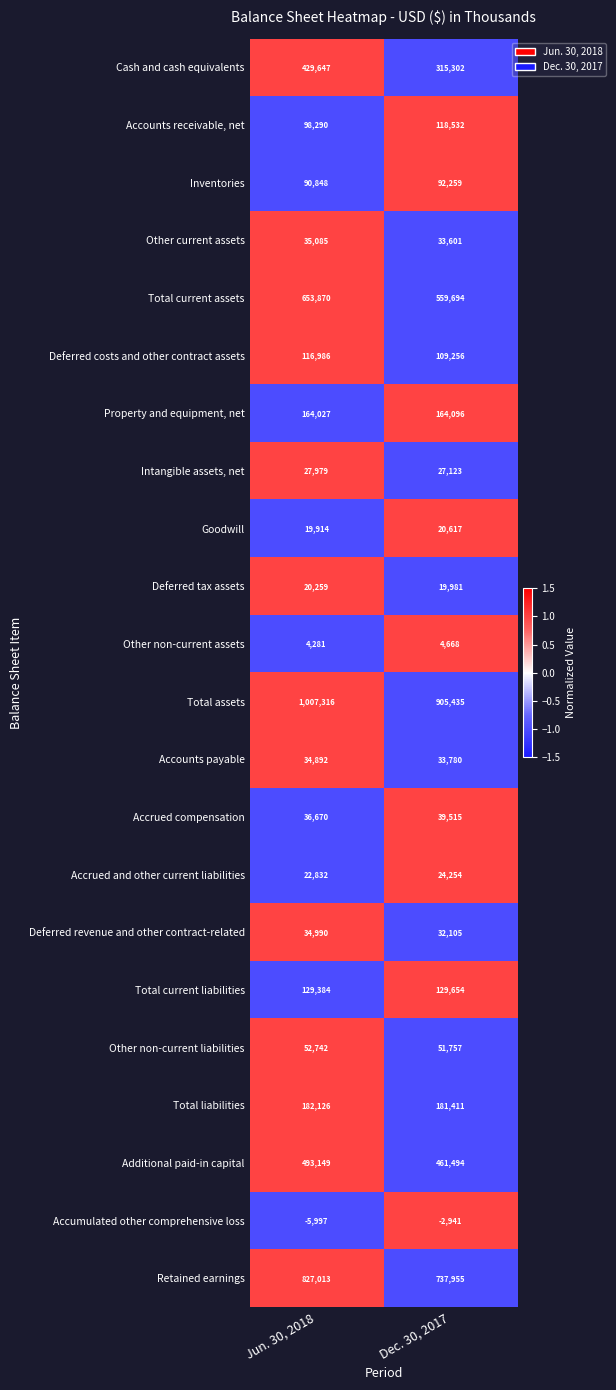

What is the difference between the Deferred tax assets values at Jun. 30, 2018 and Dec. 30, 2017?

278